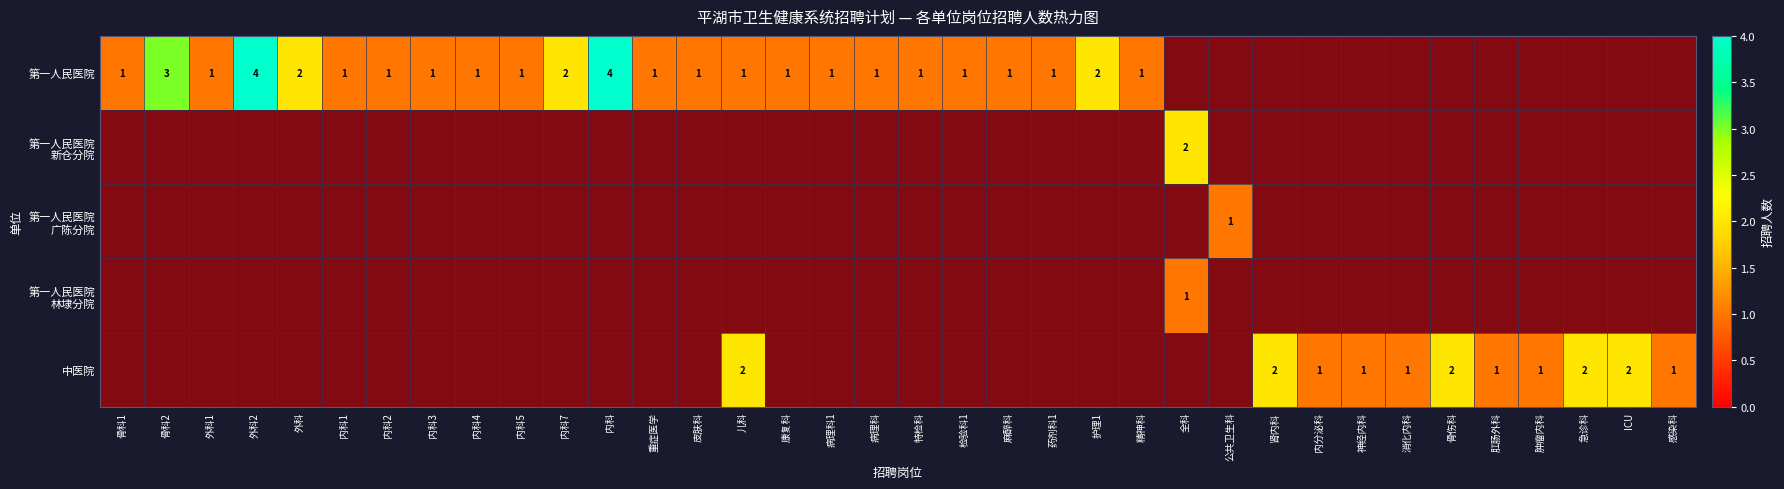

What is the difference between the maximum and minimum values in the 第一人民医院 广陈分院 series?

1